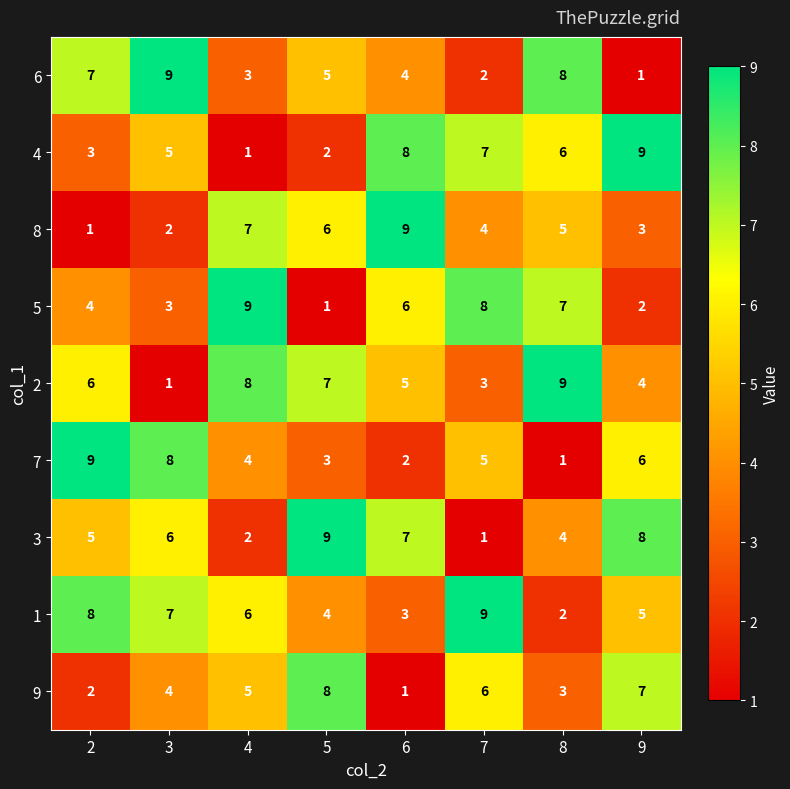

Read the 8 value at 8.

5